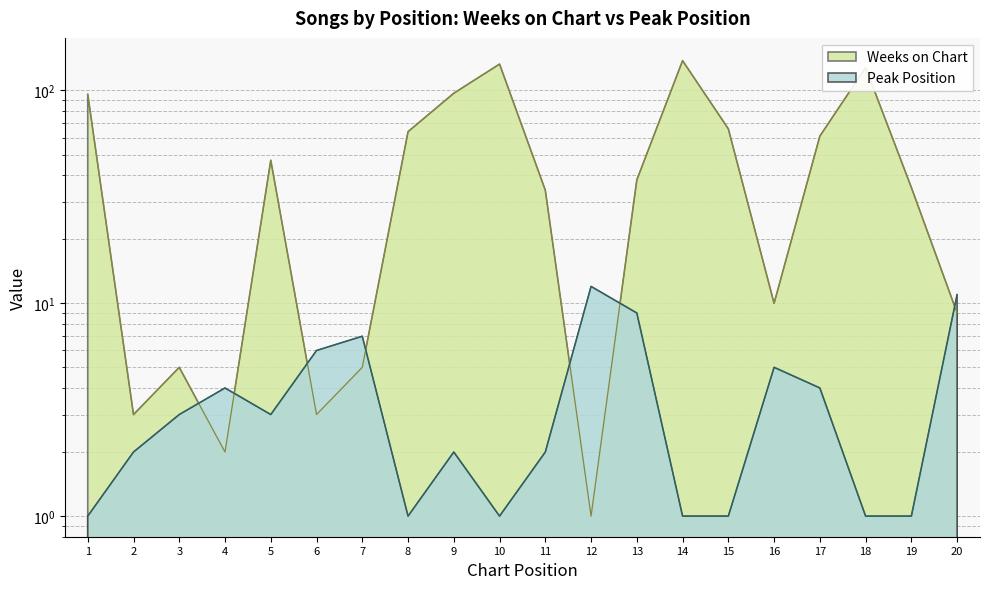

What is the sum of all Weeks on Chart values?

975